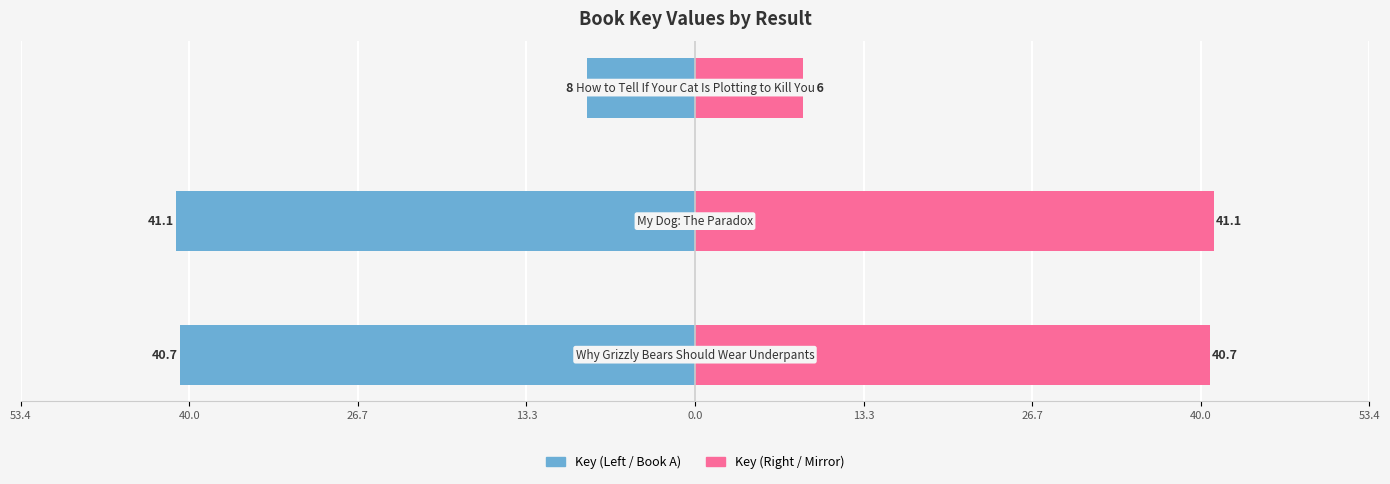

Reading right to left, transcribe all the data shown in this chart.

Key (scaled ×10⁻⁷): -8.6	-41.1	-40.7
Key Mirror: 8.6	41.1	40.7